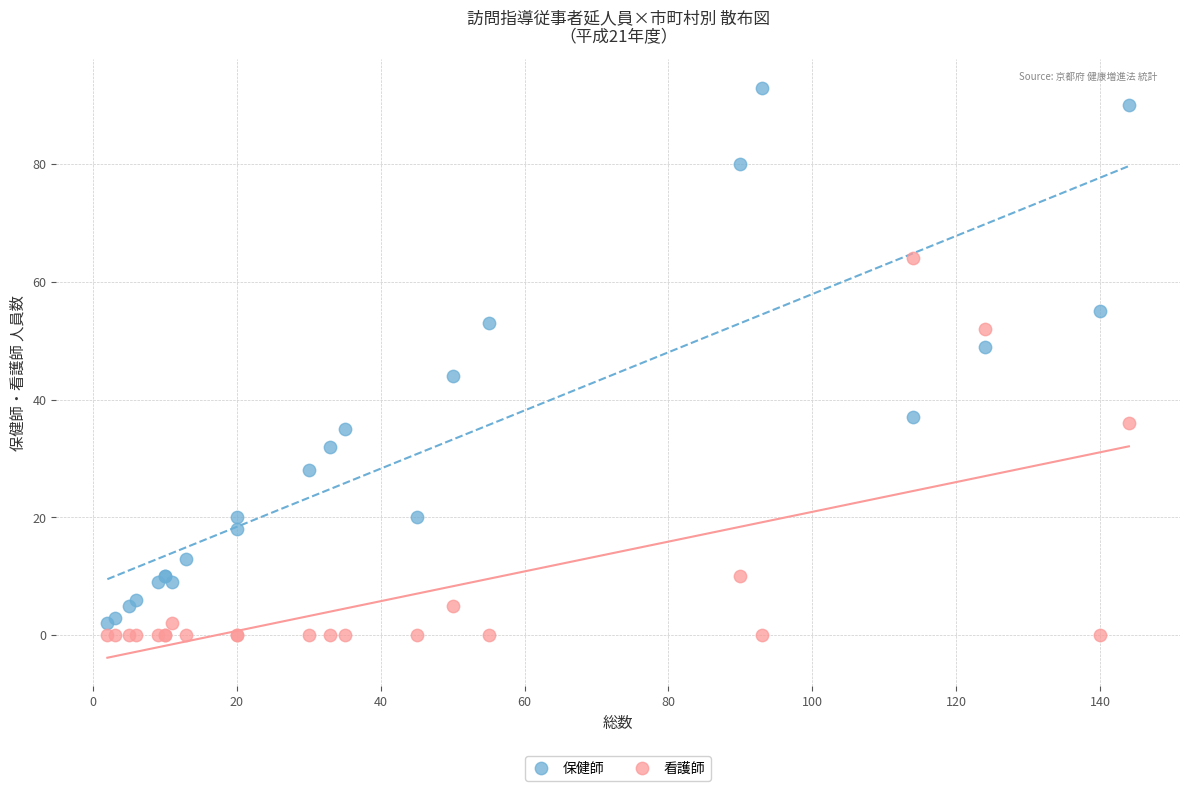

Which series has the widest spread of Y values?

保健師